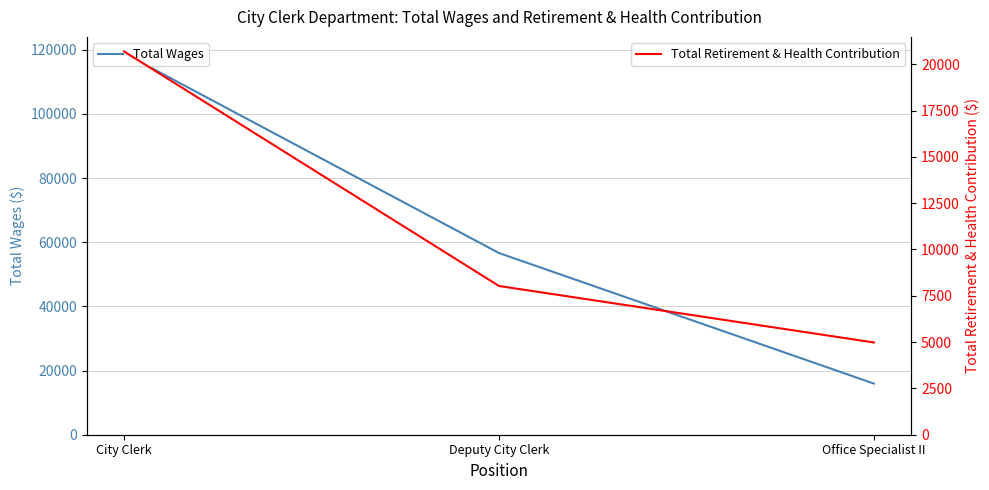

Reading left to right, list all the values displayed in this chart.

Total Wages: City Clerk=118860	Deputy City Clerk=56634	Office Specialist II=15948
Total Retirement & Health Contribution: City Clerk=20689	Deputy City Clerk=8029	Office Specialist II=4980